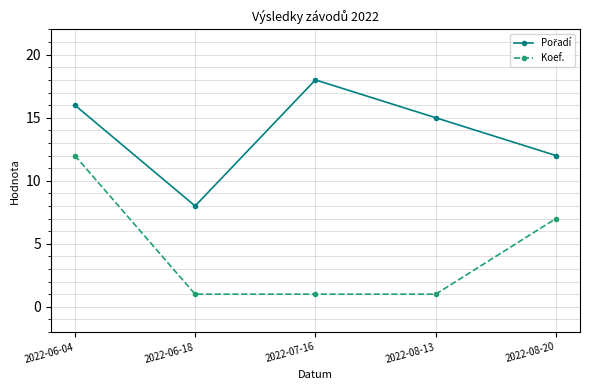

At how many categories does at least one series exceed 3?

5